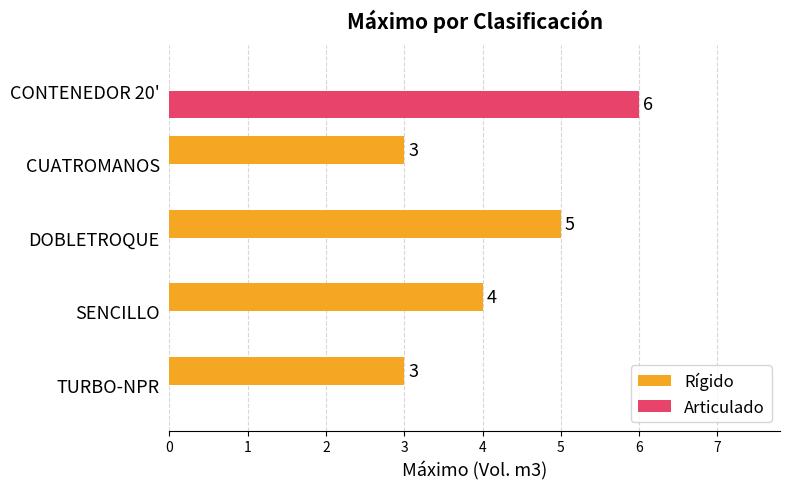

What is the sum of all Articulado values?

6